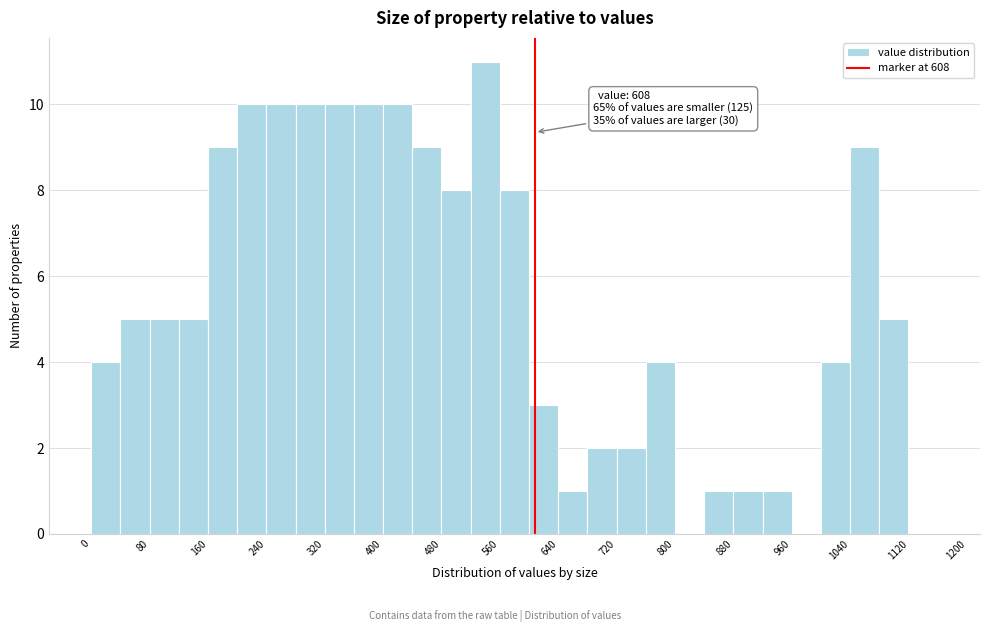

Over which range of the x-axis is the bar tallest?

520 to 560